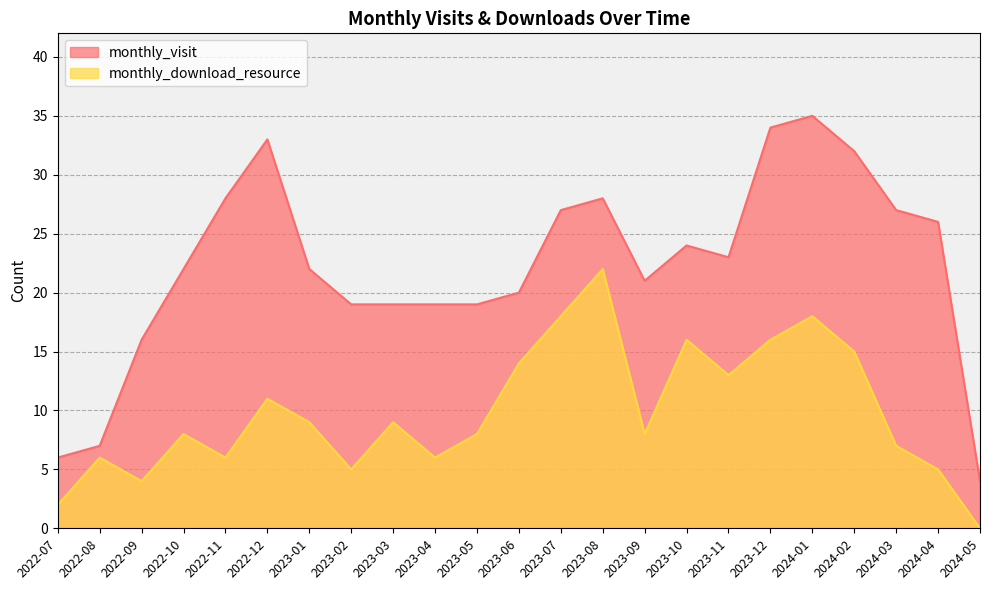

At how many categories does at least one series exceed 29?

4